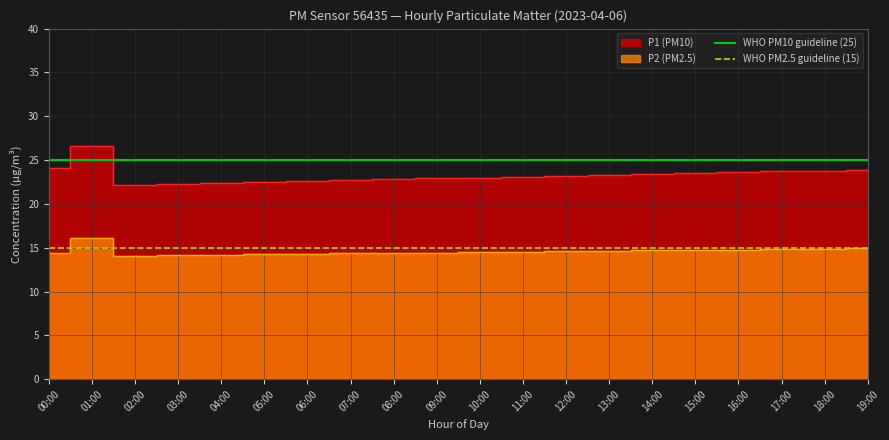

What is the label of the 2nd point from the left?

01:00